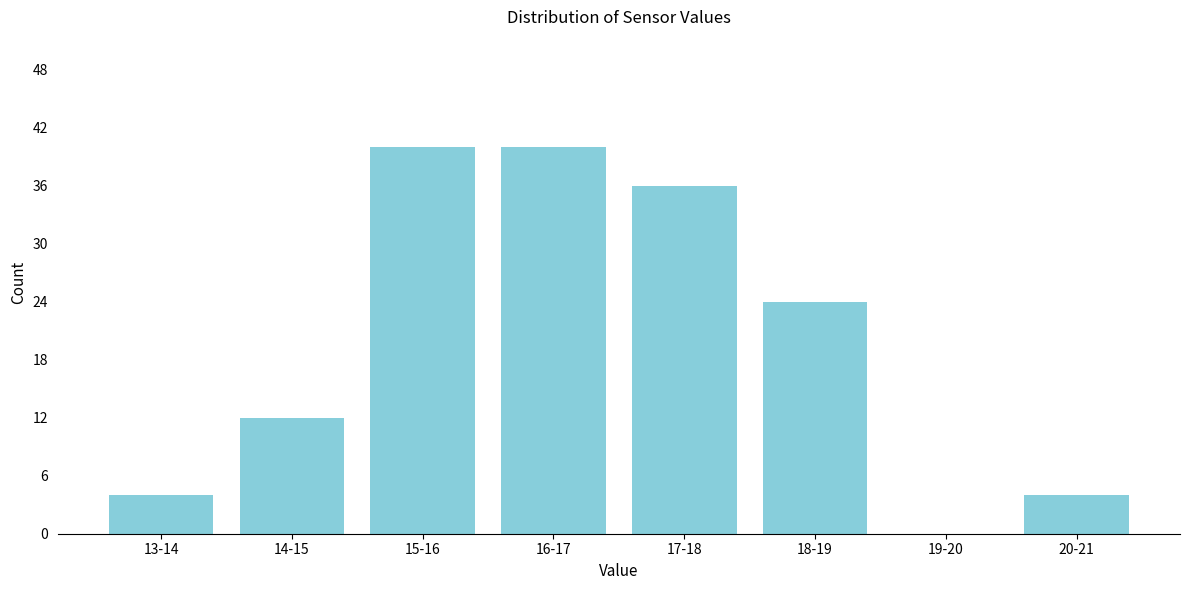

Reading right to left, what are all the values shown in this chart?

20-21=4	19-20=0	18-19=24	17-18=36	16-17=40	15-16=40	14-15=12	13-14=4